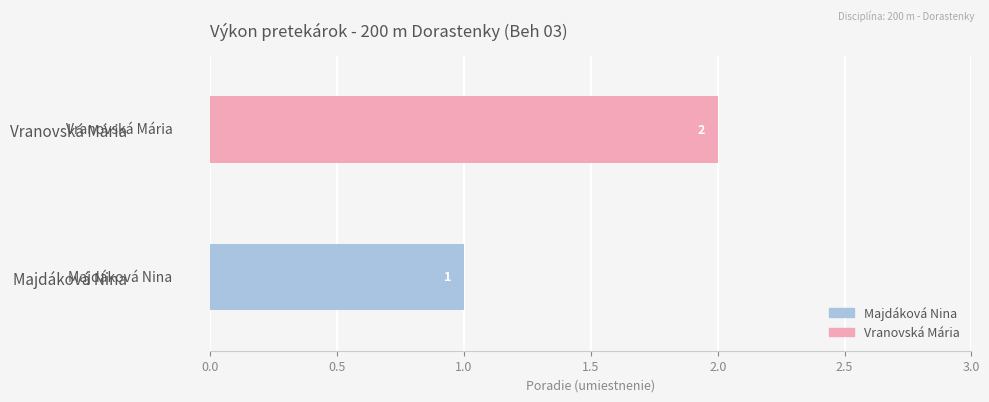

How many values are between 1 and 2?

2